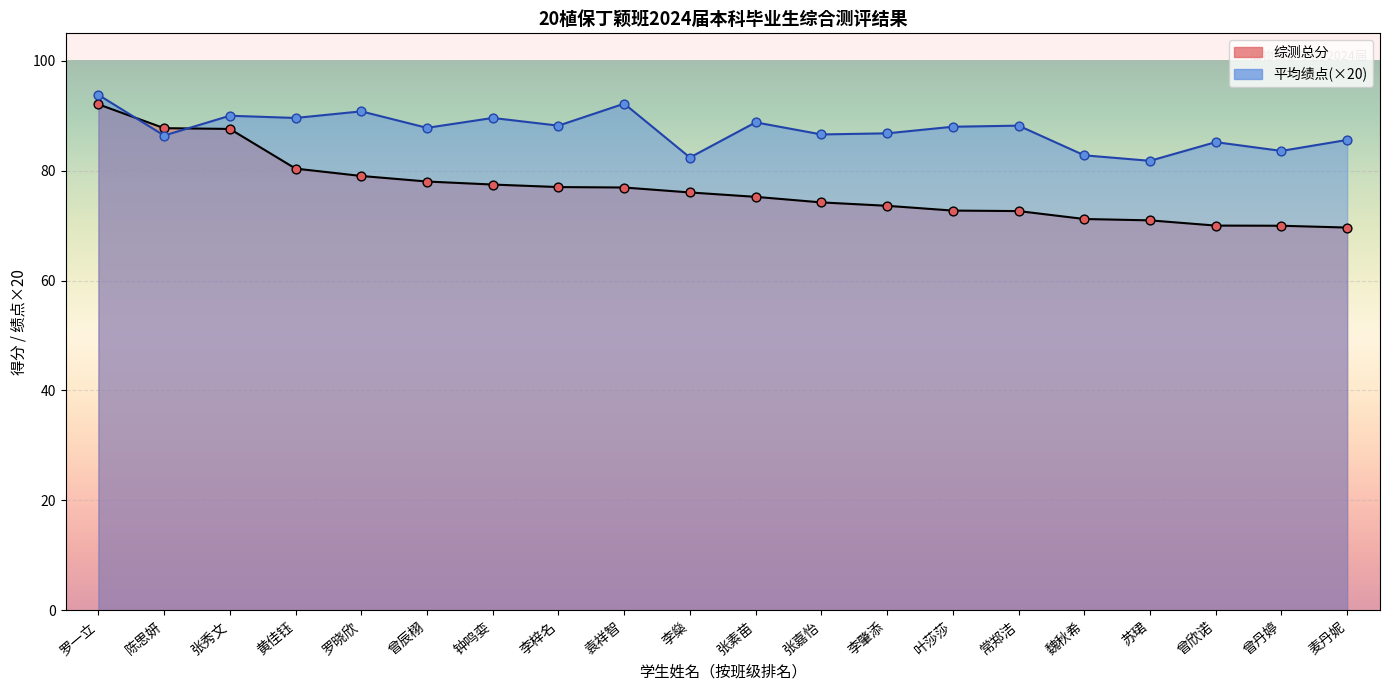

Which series reaches the maximum Y coordinate?

平均绩点